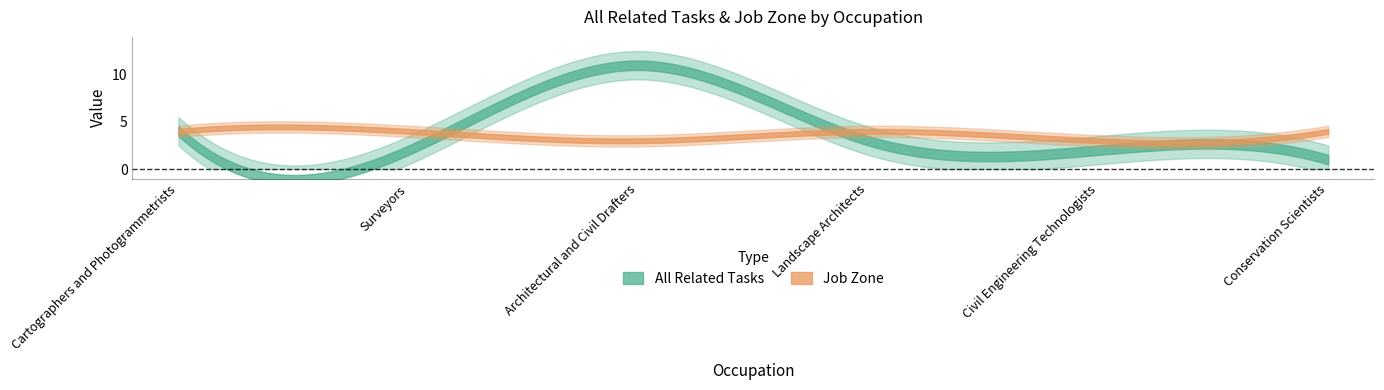

Rank the series at Civil Engineering Technologists from lowest to highest value.

All Related Tasks, Job Zone